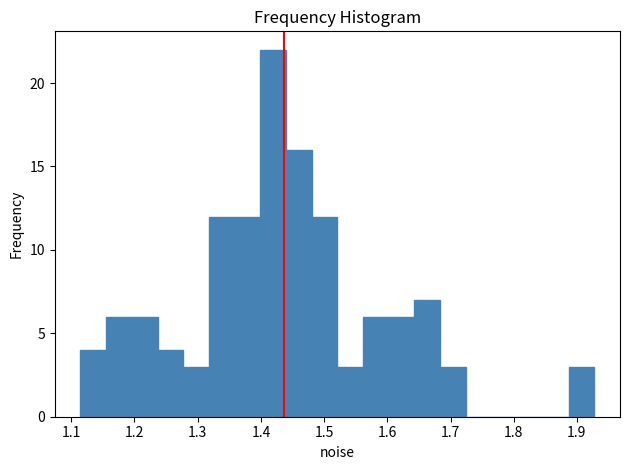

What is the height of the bar covering 1.64 to 1.68 on the x-axis? Neither the bar edges nor the heights are printed on the chart, so give them approximately, as read against the axes.

7